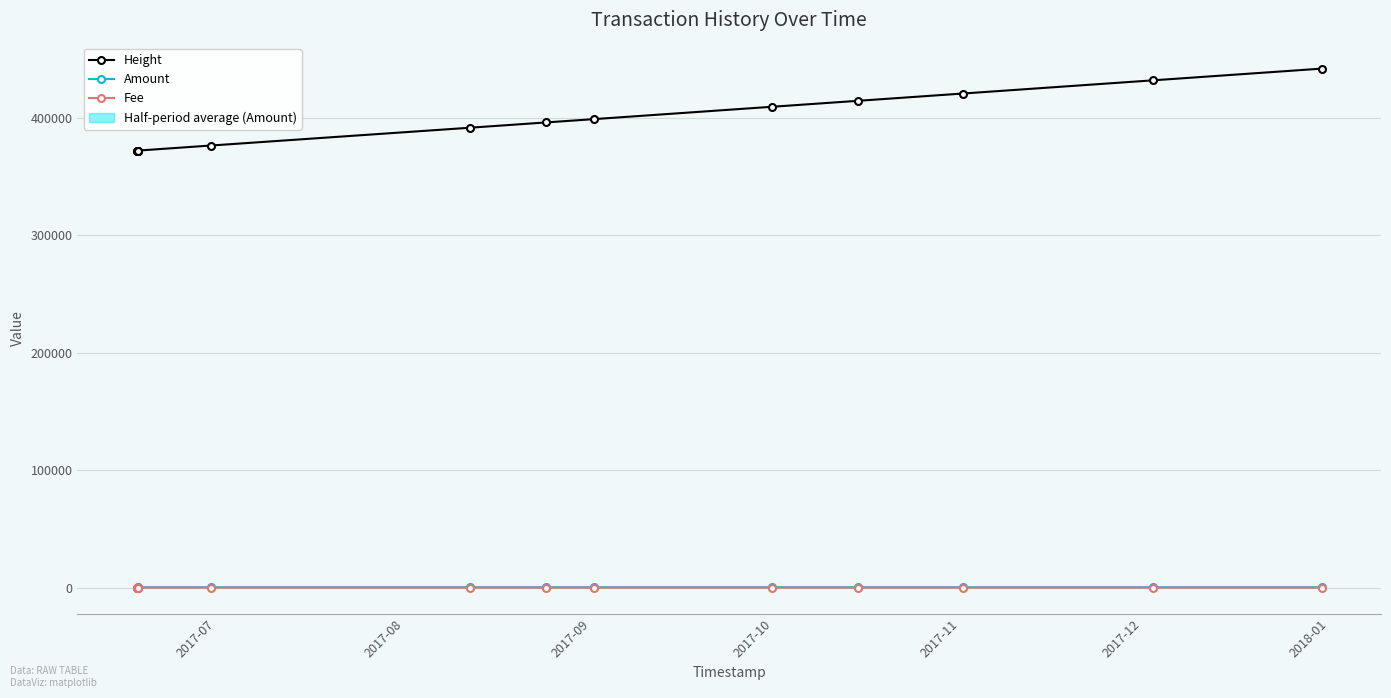

True or false: Amount and Fee cross at least once.

False